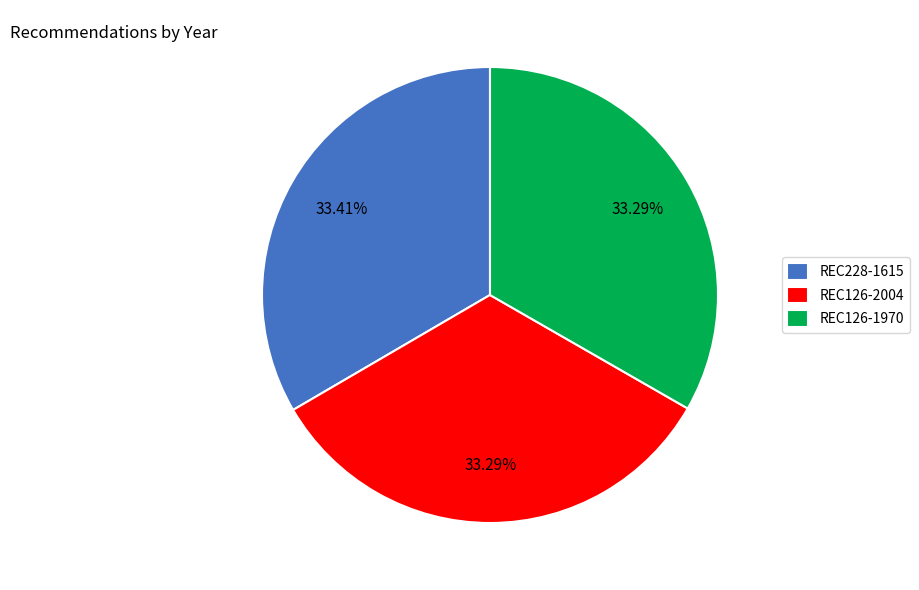

Does REC228-1615 account for over 50% of the chart?

No